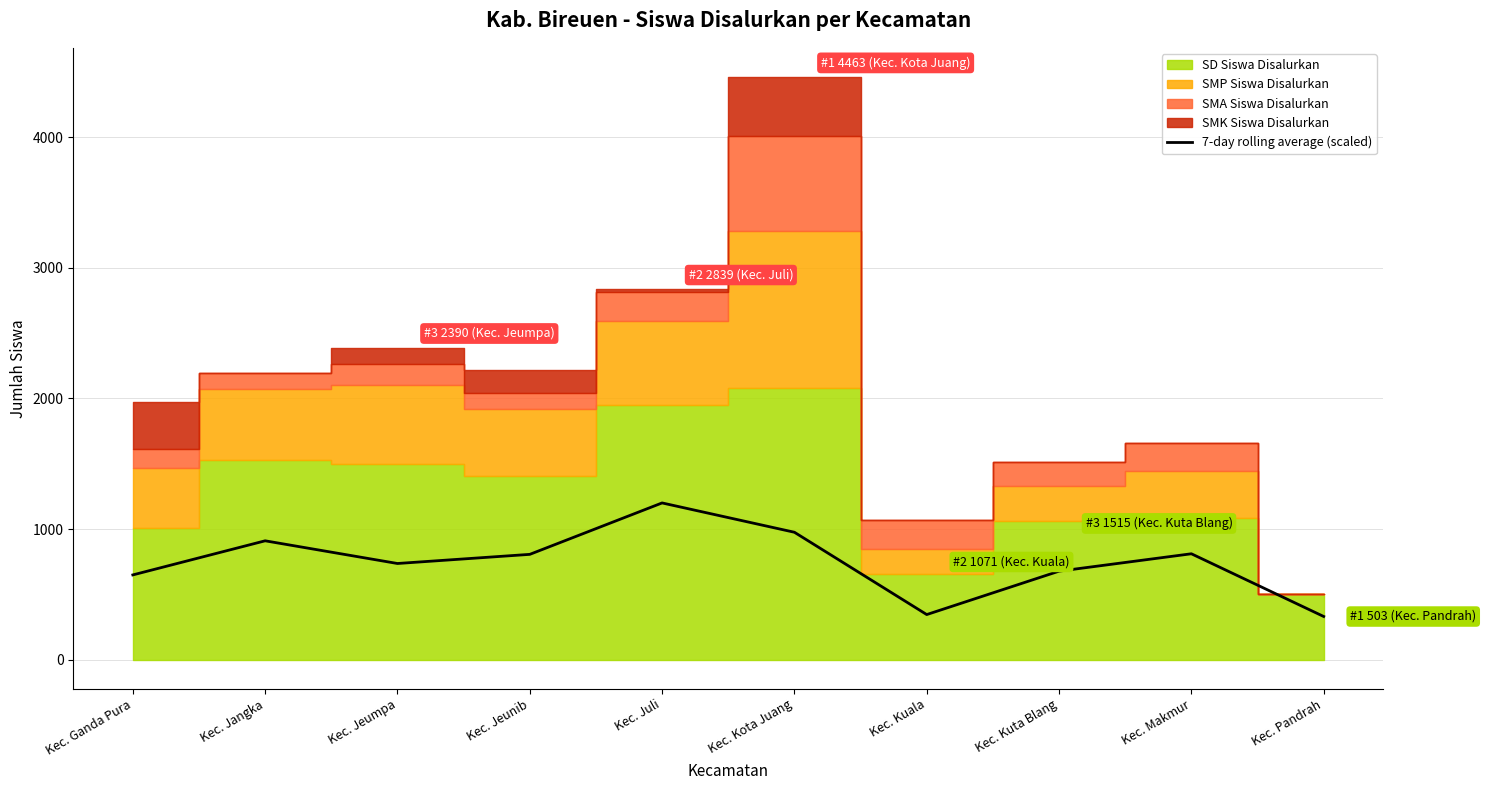

Which has a higher value, Kec. Ganda Pura or Kec. Jeumpa?

Kec. Jeumpa